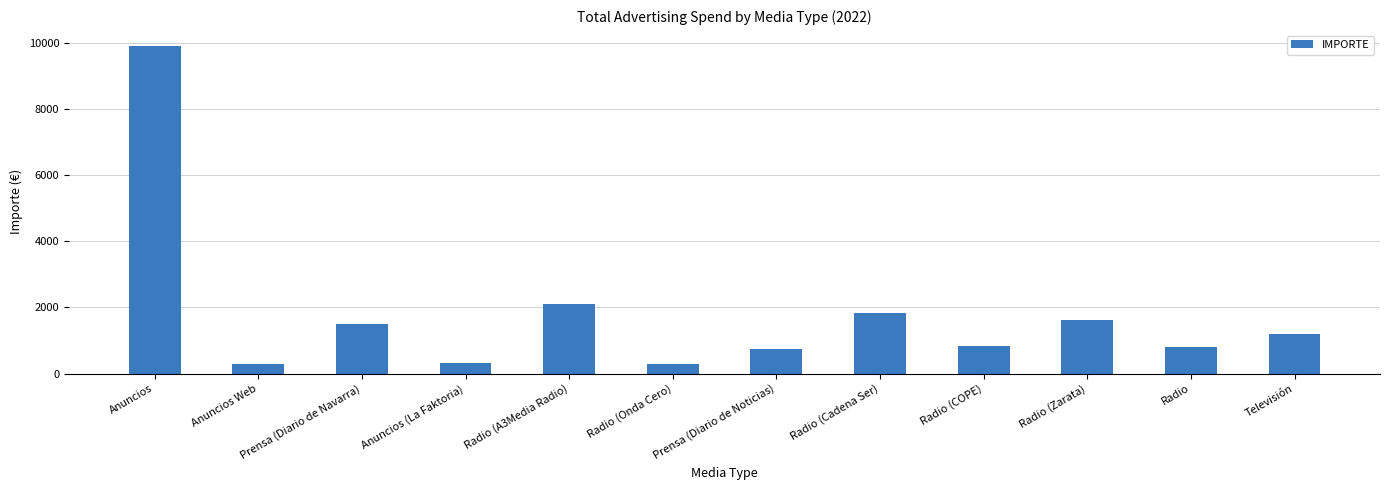

At which category does the chart reach its peak across all series?

Anuncios